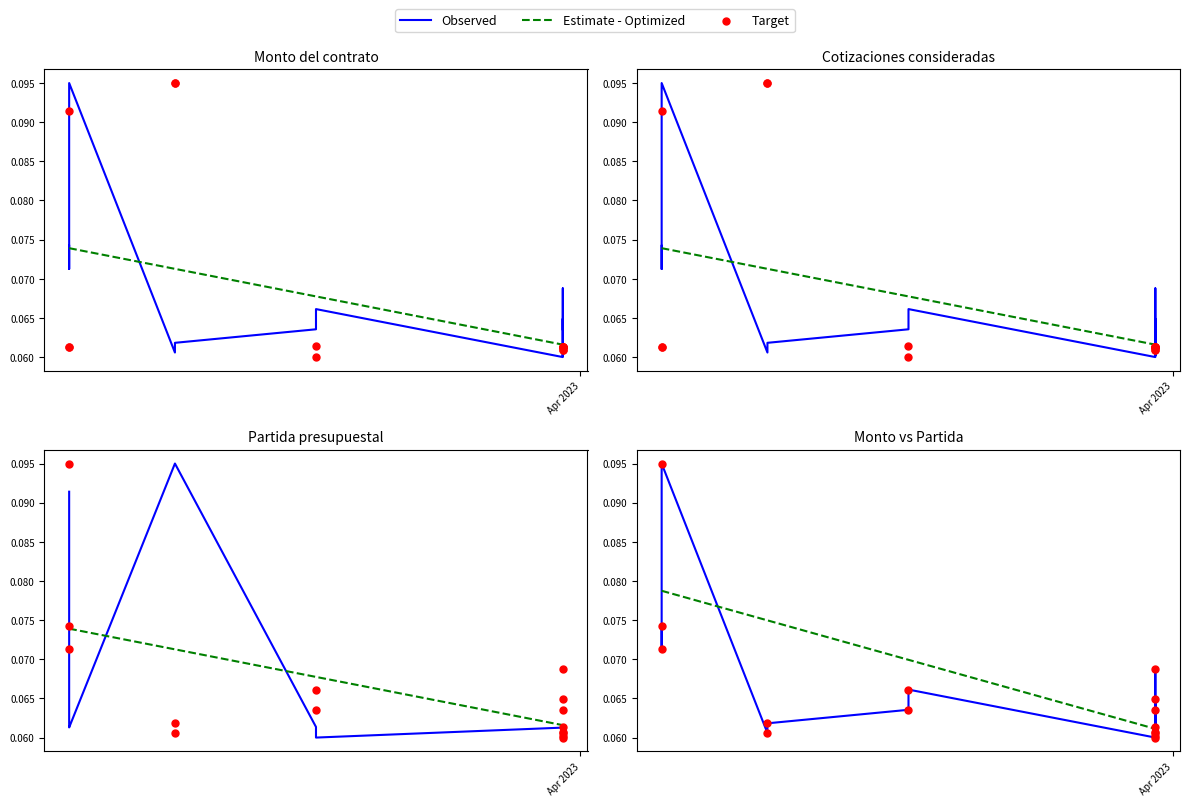

Which series has the largest Y range (max minus min)?

Observed